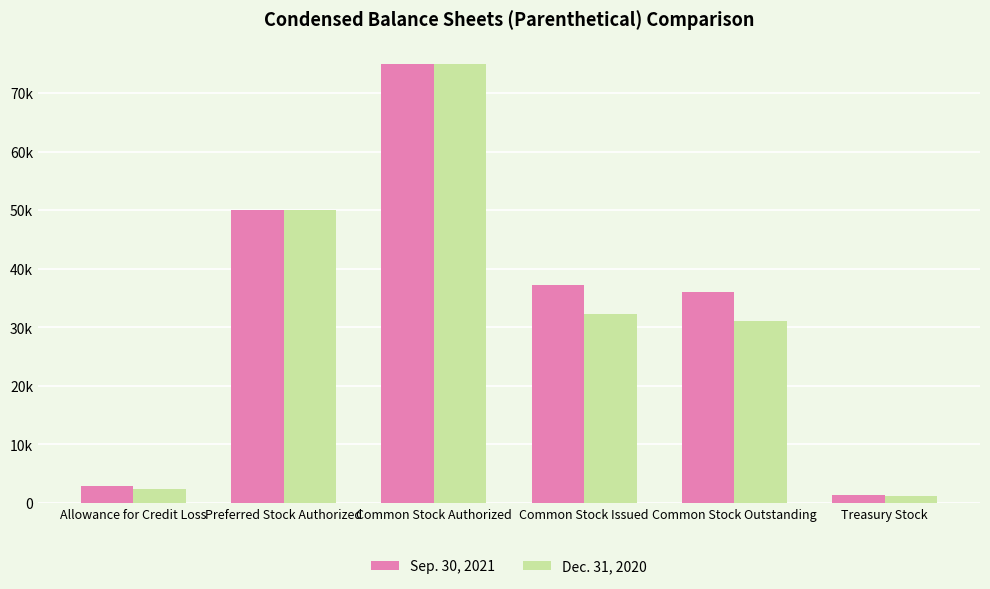

Does the chart contain stacked bars?

No